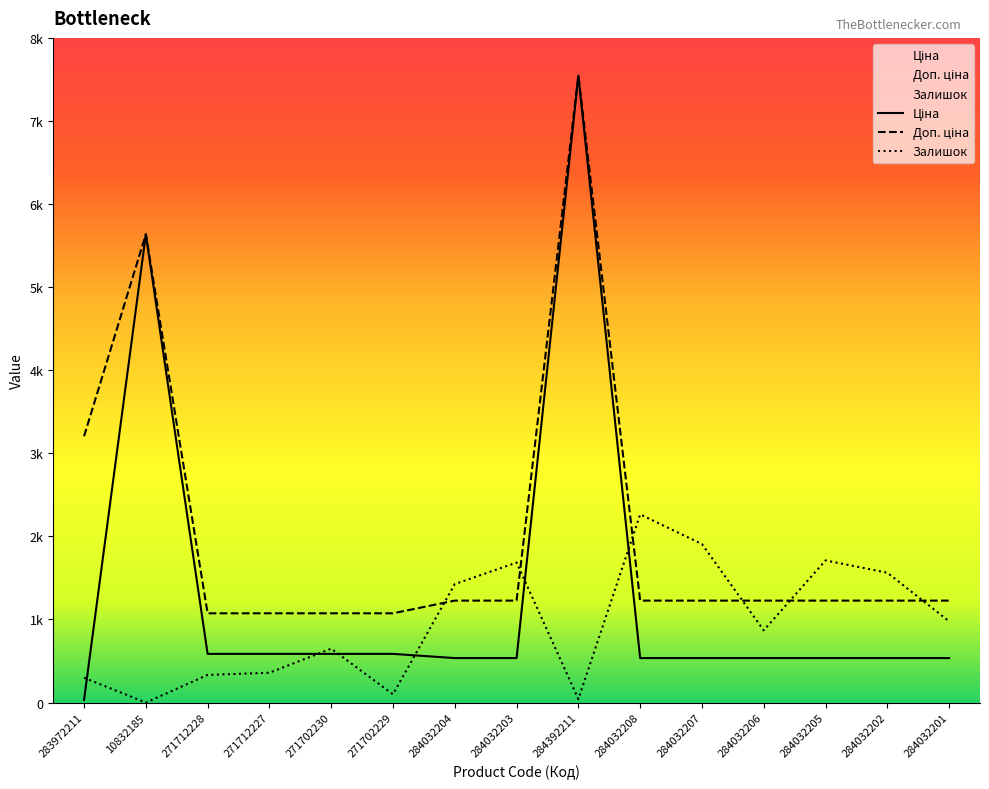

What is the difference between the Доп. ціна values at 283972211 and 284032202?

1977.8